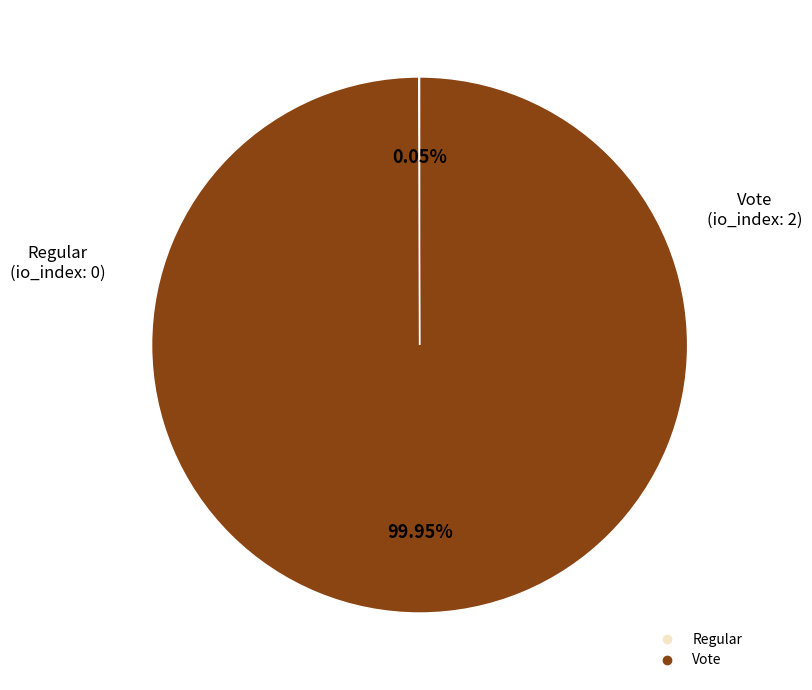

Does Vote account for over 50% of the chart?

Yes